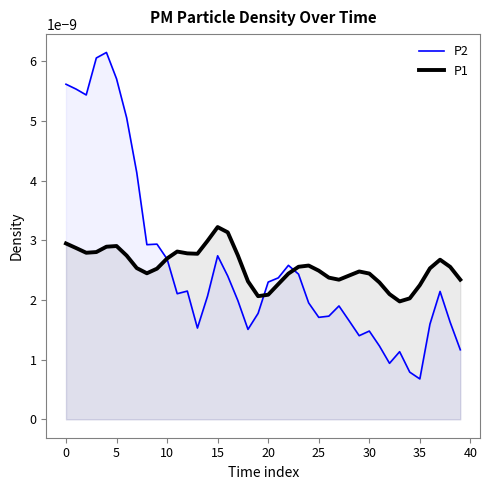

The value of P2 at 19 is 0.0. True or false?

False